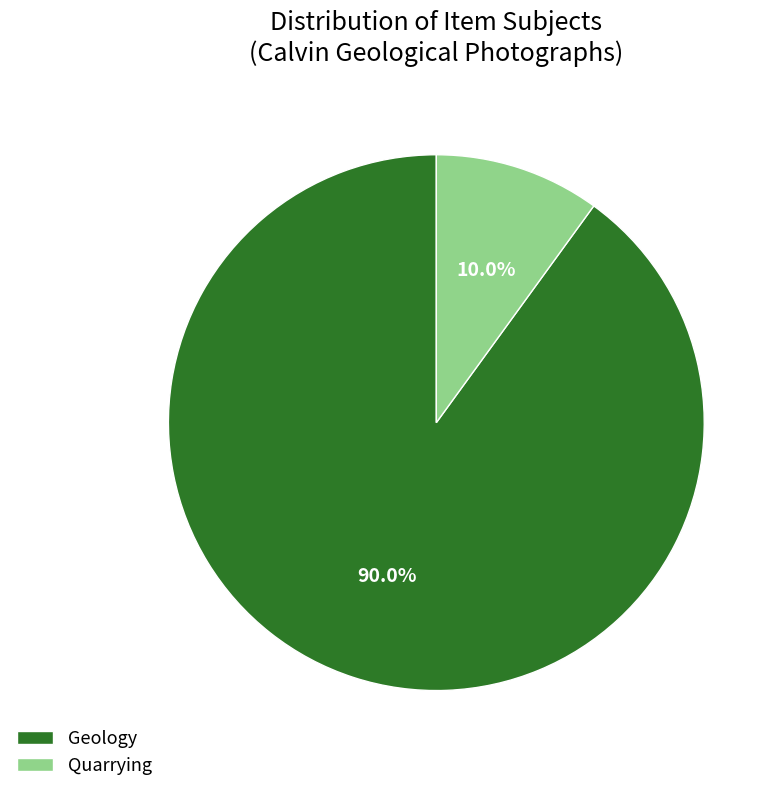

Combined, do Quarrying and Geology account for over 50%?

Yes